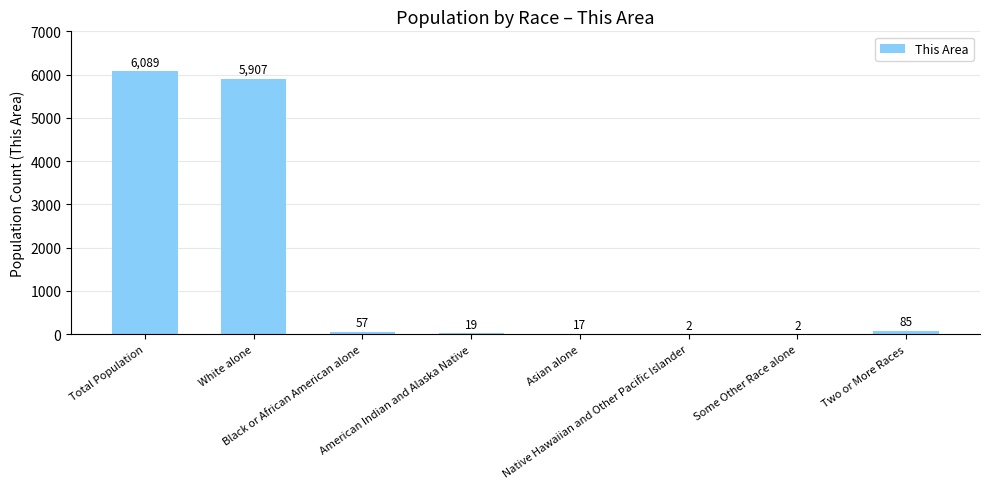

What is the maximum value shown in the chart?

6089